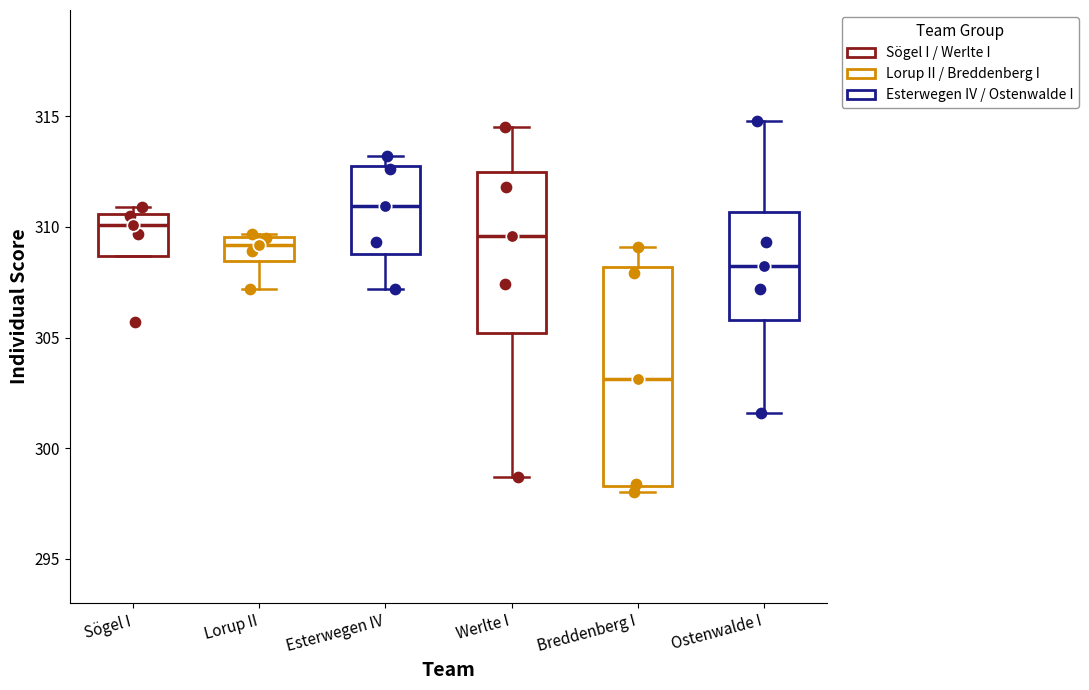

Where does the upper whisker of the box for Ostenwalde I end on the y-axis? The values are not printed on the chart, so give them approximately, as read against the axis.

315.0